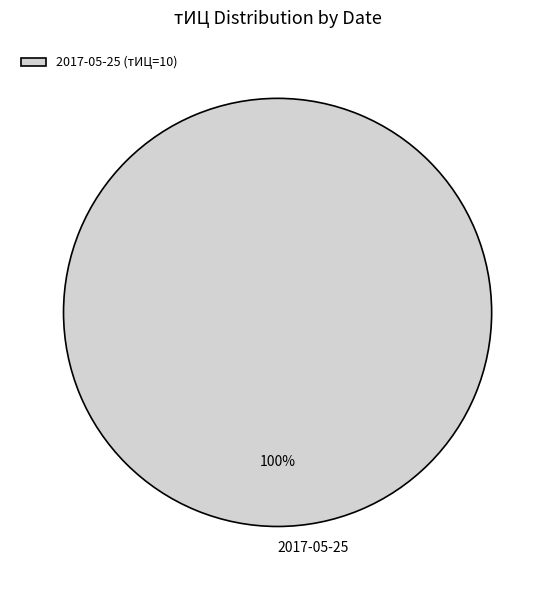

Is 2017-05-25 the majority of the pie?

Yes